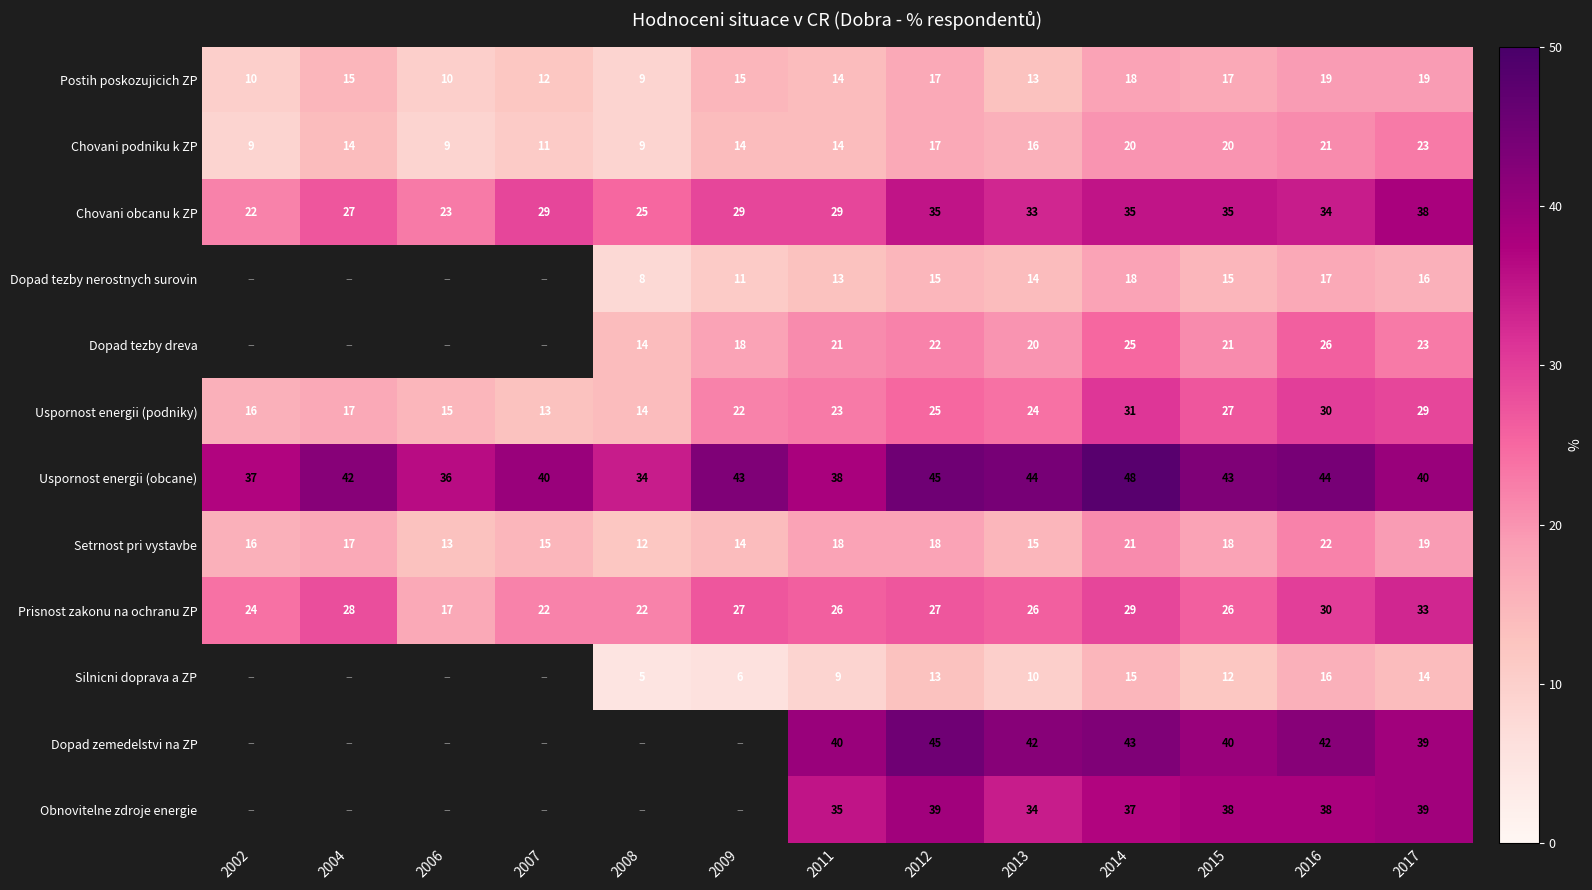

The Postih poskozujicich ZP series shows 19 at 2016. True or false?

True